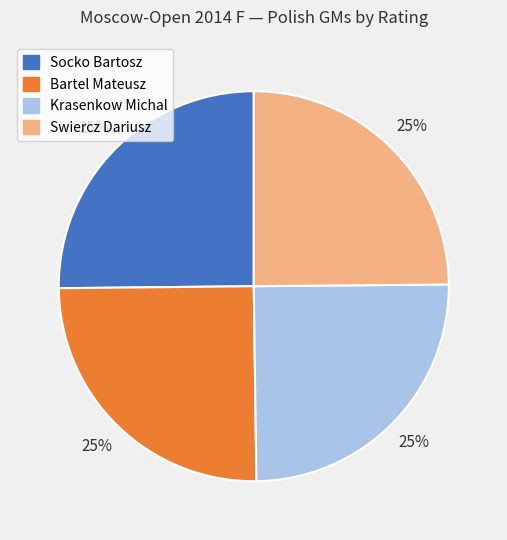

What is the ratio of the value at Socko Bartosz to the value at Bartel Mateusz?

1.0